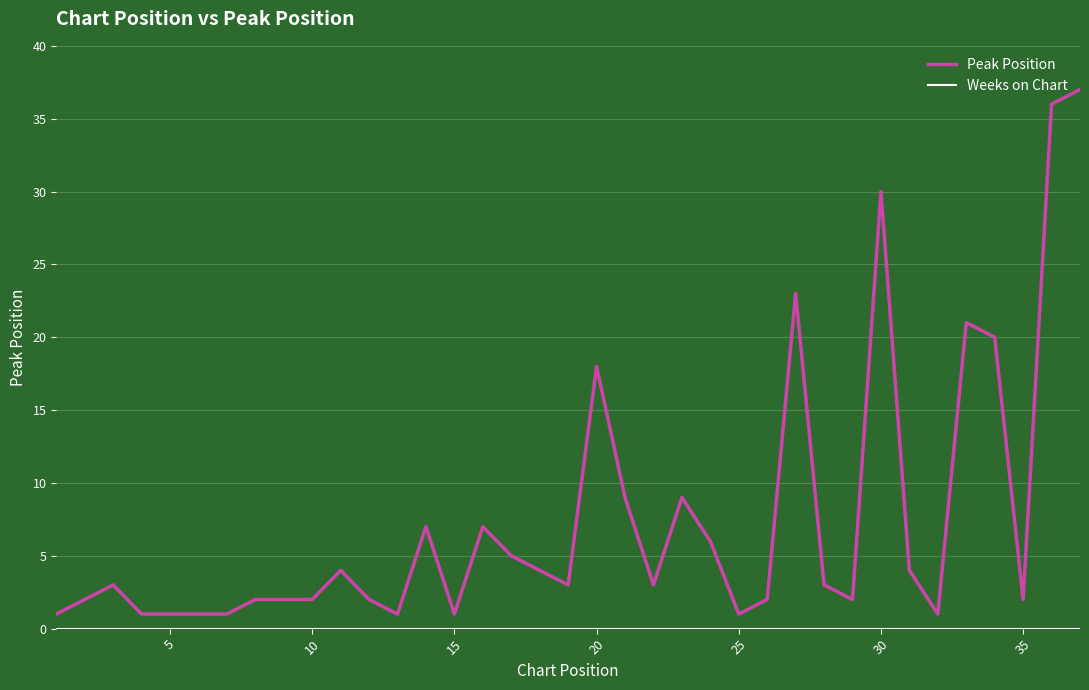

Which series has the largest total across all categories?

Peak Position